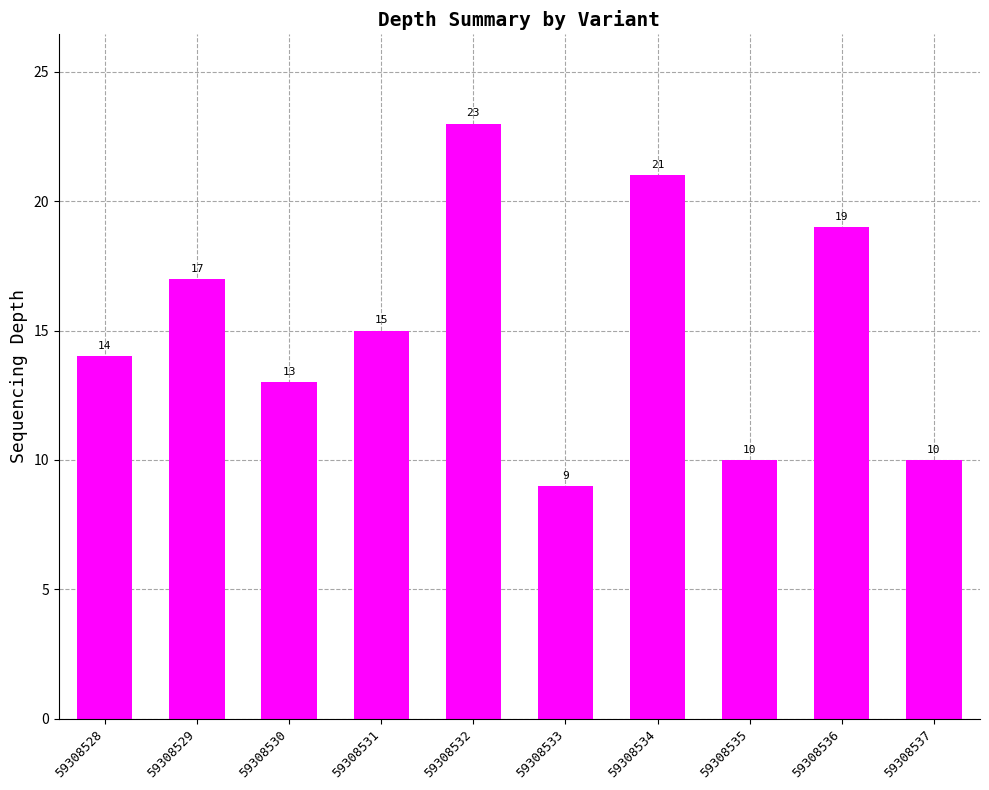

At which category does the chart reach its peak across all series?

59308532